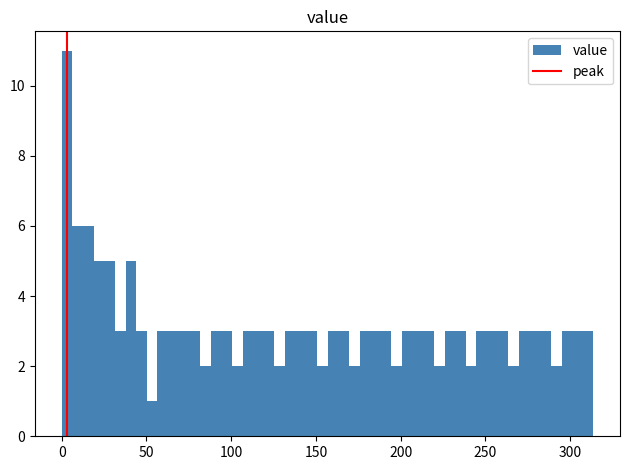

Read against the x-axis, roughly where is the centre of the tallest bar?

5